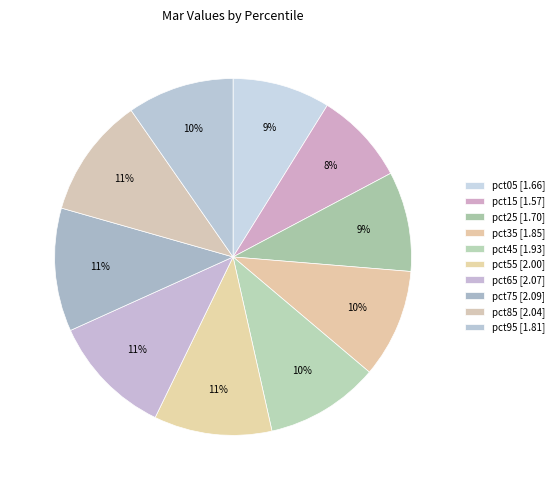

Count the number of slices in the pie.

10